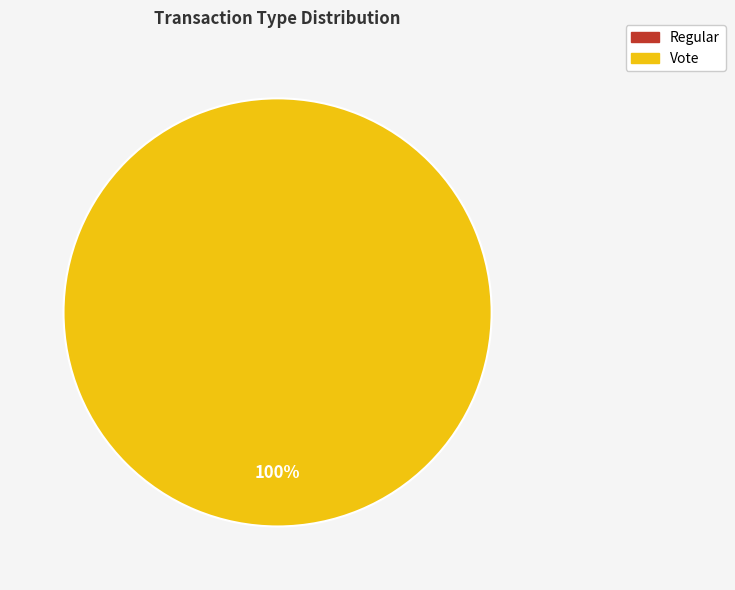

Which slice represents more than half of the pie?

Vote